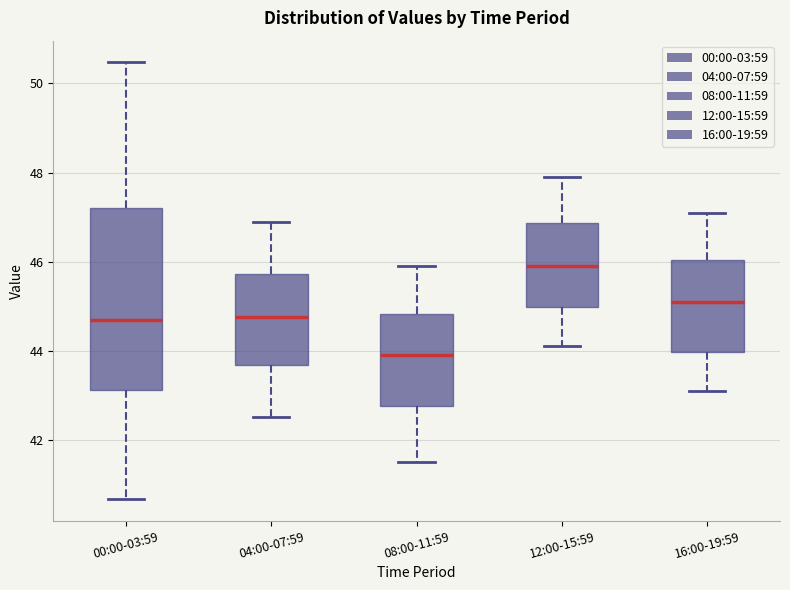

Reading left to right, transcribe this box plot: for each box, give where its median line is, the range the box spans, and where its two whiskers end, as read against the y-axis. The values are not printed on the chart, so give them approximately, as read against the axis.

00:00-03:59: median 44.6, box 43.2 to 47.2, whiskers 40.6 to 50.4
04:00-07:59: median 44.8, box 43.6 to 45.8, whiskers 42.6 to 47.0
08:00-11:59: median 44.0, box 42.8 to 44.8, whiskers 41.6 to 46.0
12:00-15:59: median 46.0, box 45.0 to 46.8, whiskers 44.2 to 48.0
16:00-19:59: median 45.2, box 44.0 to 46.0, whiskers 43.2 to 47.2